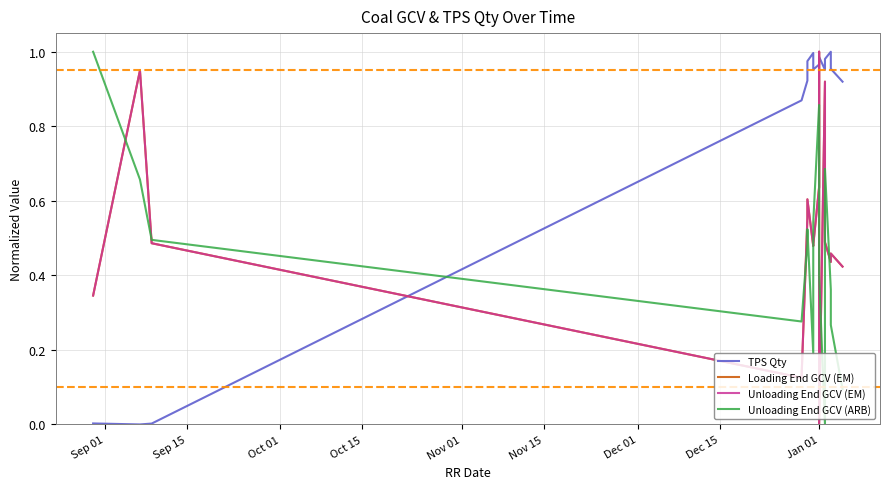

What is the average value of the Loading End GCV (EM) series?

0.5